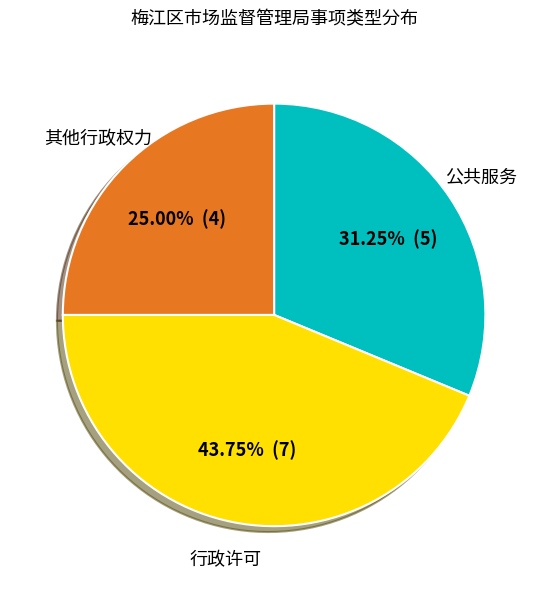

To the nearest percent, what is the difference between the largest and smallest slice percentages?

19%